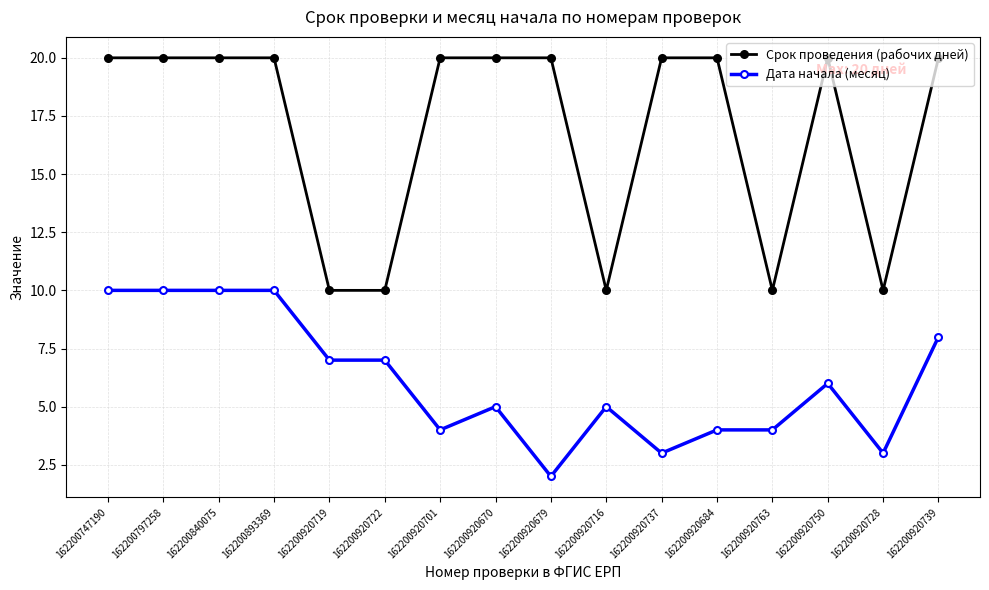

What is the label of the 14th point from the left?

162200920750